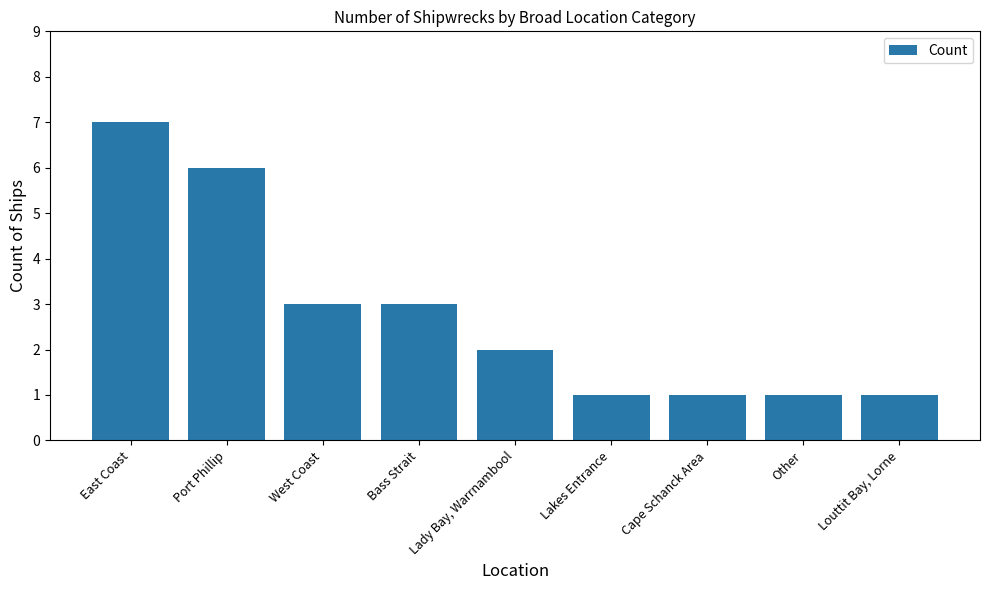

What is the ratio of the value at Bass Strait to the value at East Coast?

0.4